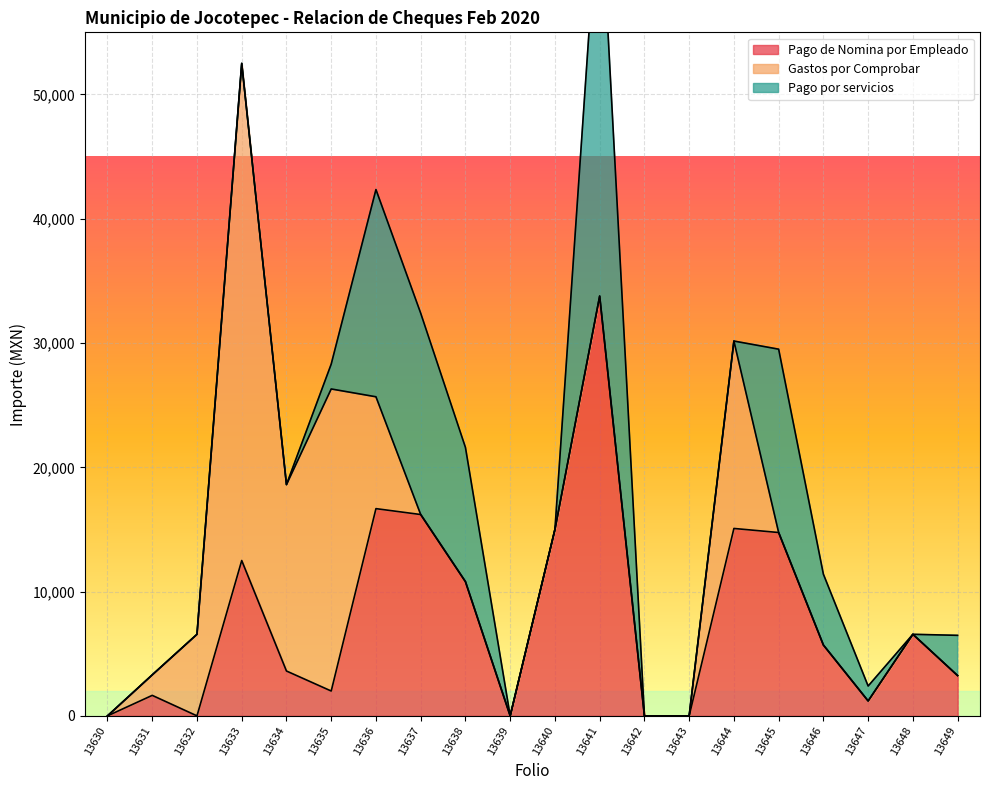

Which category has the lowest value in the Pago por servicios series?

13630